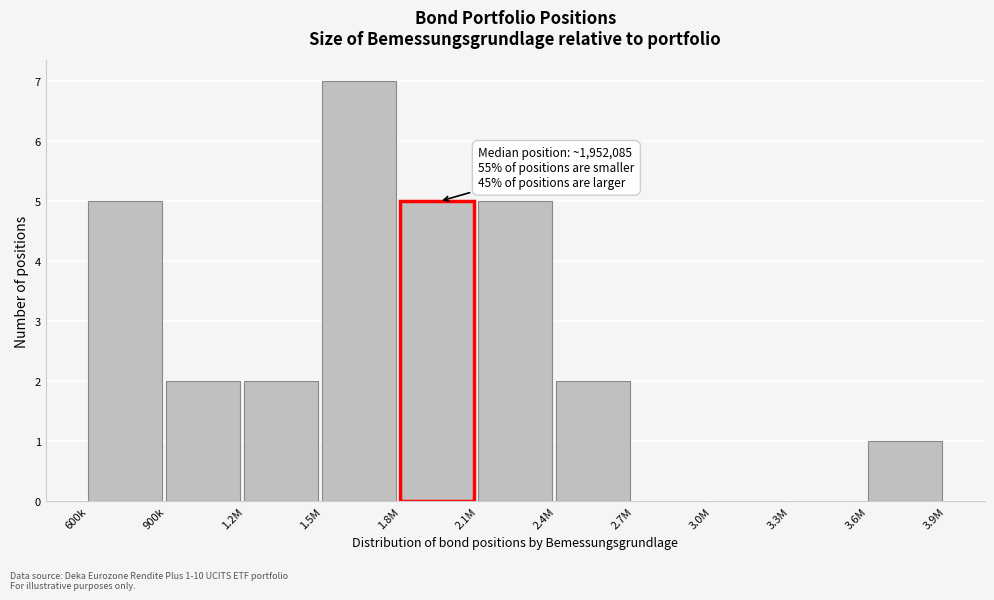

Reading left to right, what are all the values shown in this chart?

600k=5	900k=2	1.2M=2	1.5M=7	1.8M=5	2.1M=5	2.4M=2	2.7M=0	3.0M=0	3.3M=0	3.6M=1